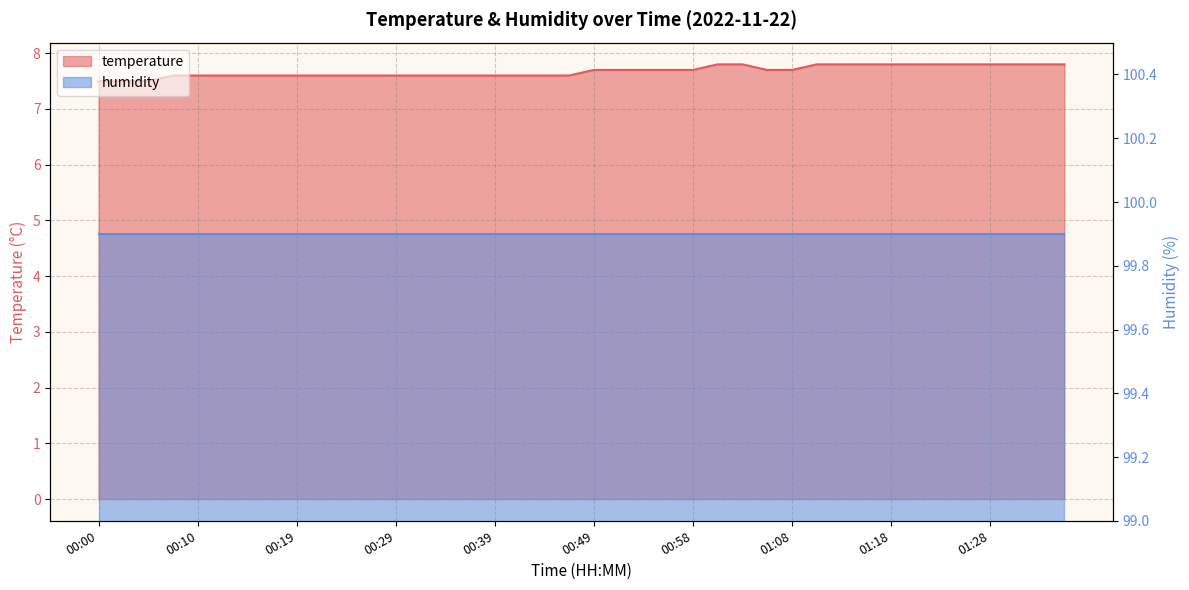

How many data points does each series have?

40